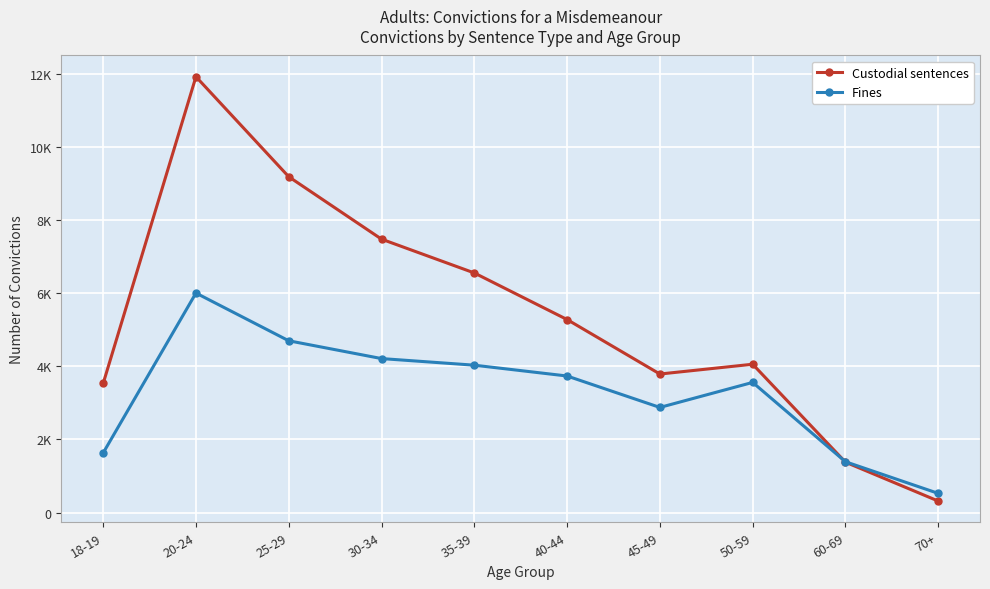

What is the approximate value of Custodial sentences at 45-49?

3790